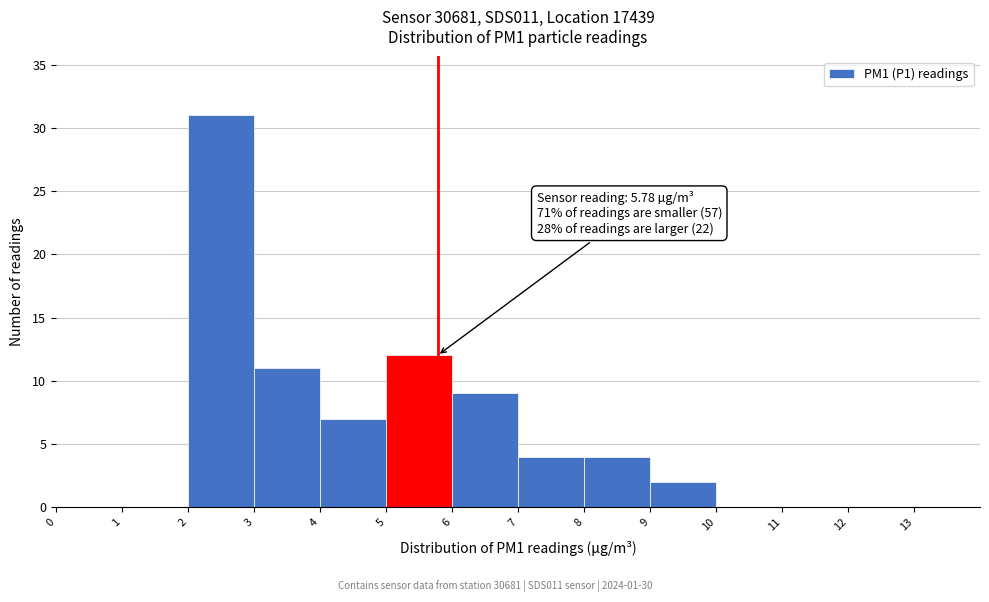

Over which range of the x-axis is the bar tallest?

2 to 3